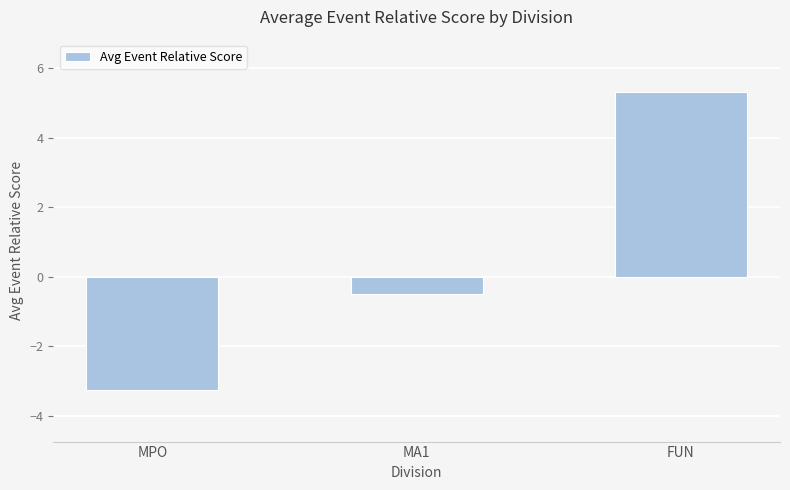

How many data points does each series have?

3